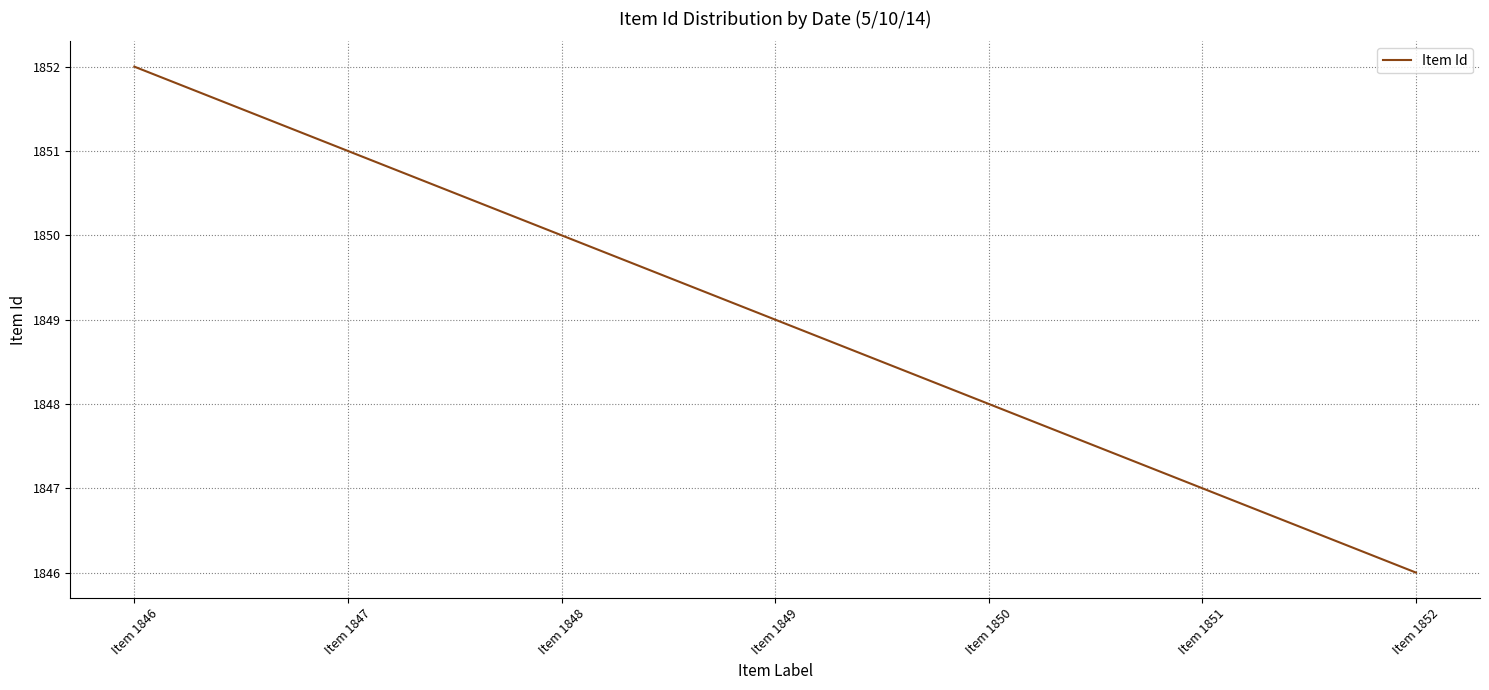

Reading left to right, what are all the values shown in this chart?

Item 1846=1852	Item 1847=1851	Item 1848=1850	Item 1849=1849	Item 1850=1848	Item 1851=1847	Item 1852=1846